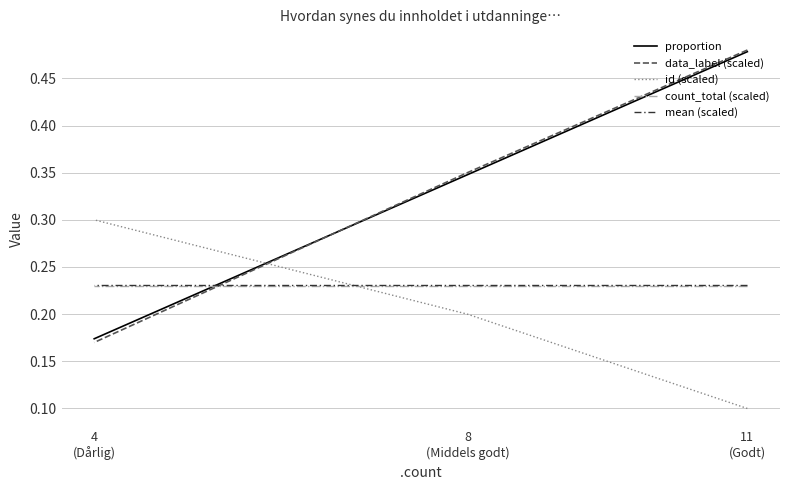

Where is proportion nearest to the value 0?

4
(Dårlig)